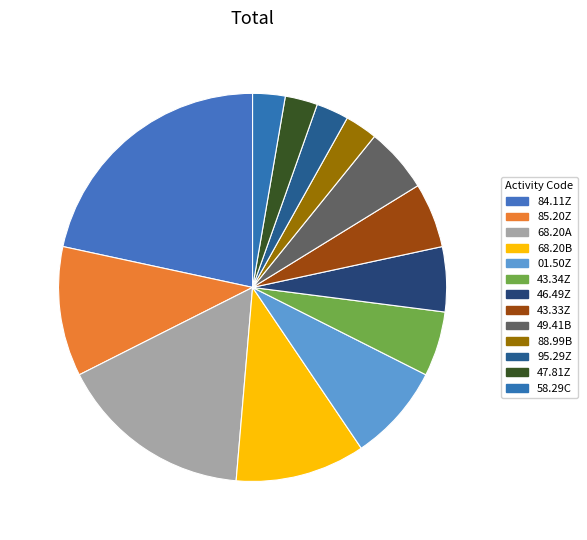

Which slice is the largest?

84.11Z